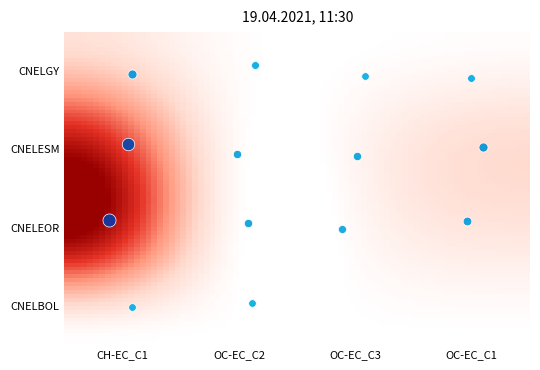

Which series changed the most between OC-EC_C2 and OC-EC_C3?

CNELGY